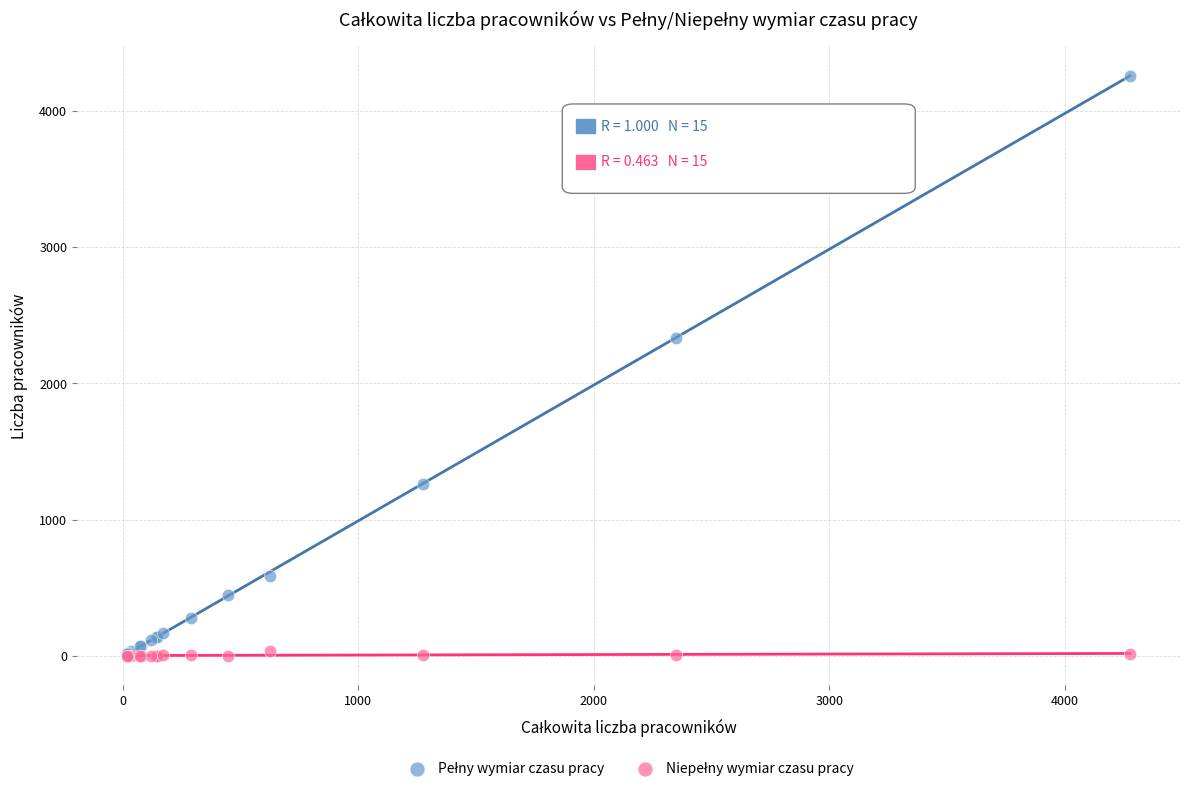

Across all series, what Y value is closest to 2130?

2337